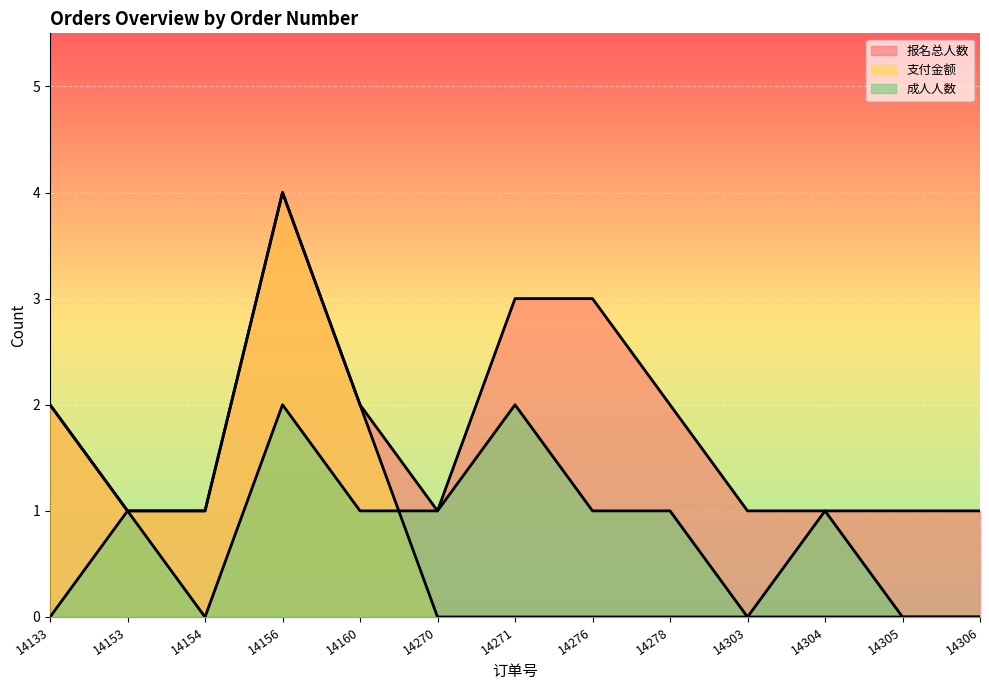

Which has a higher value, 14305 or 14271?

14271